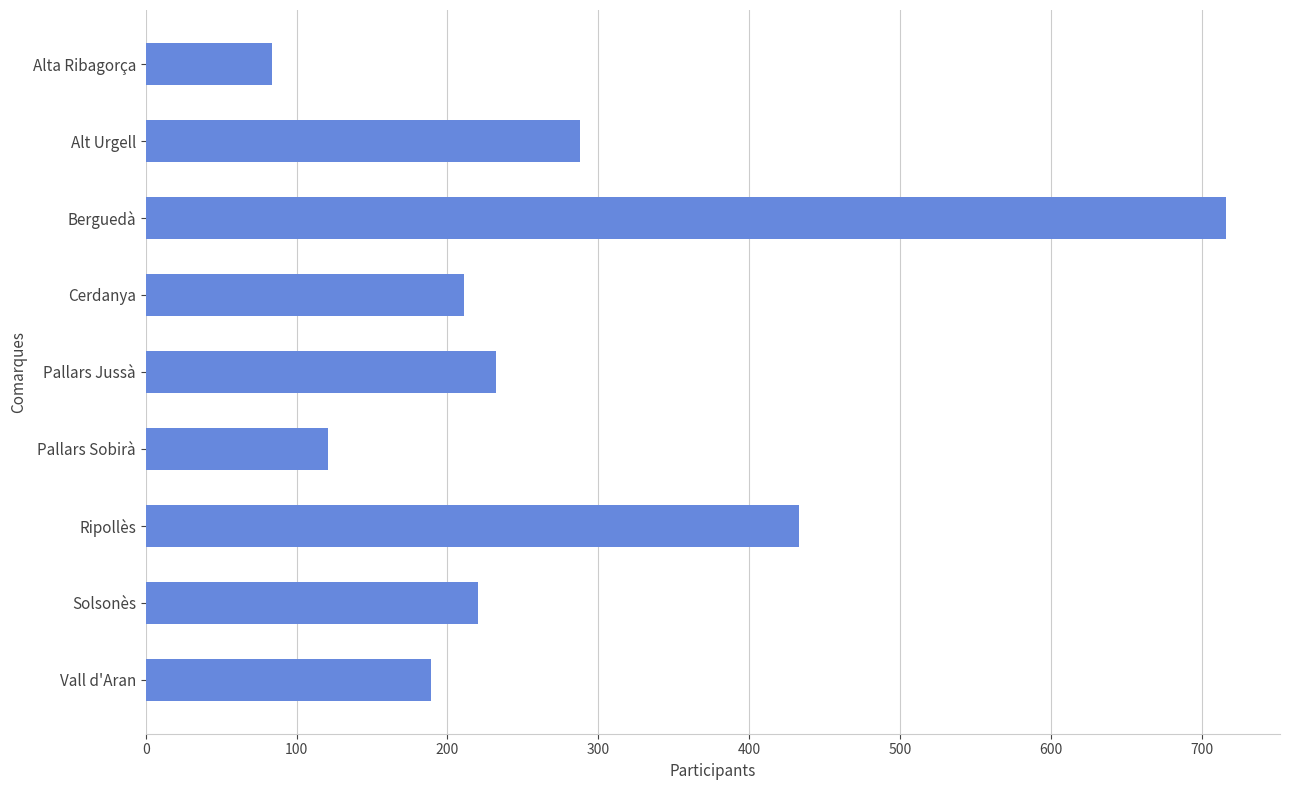

What is the greatest value displayed?

716